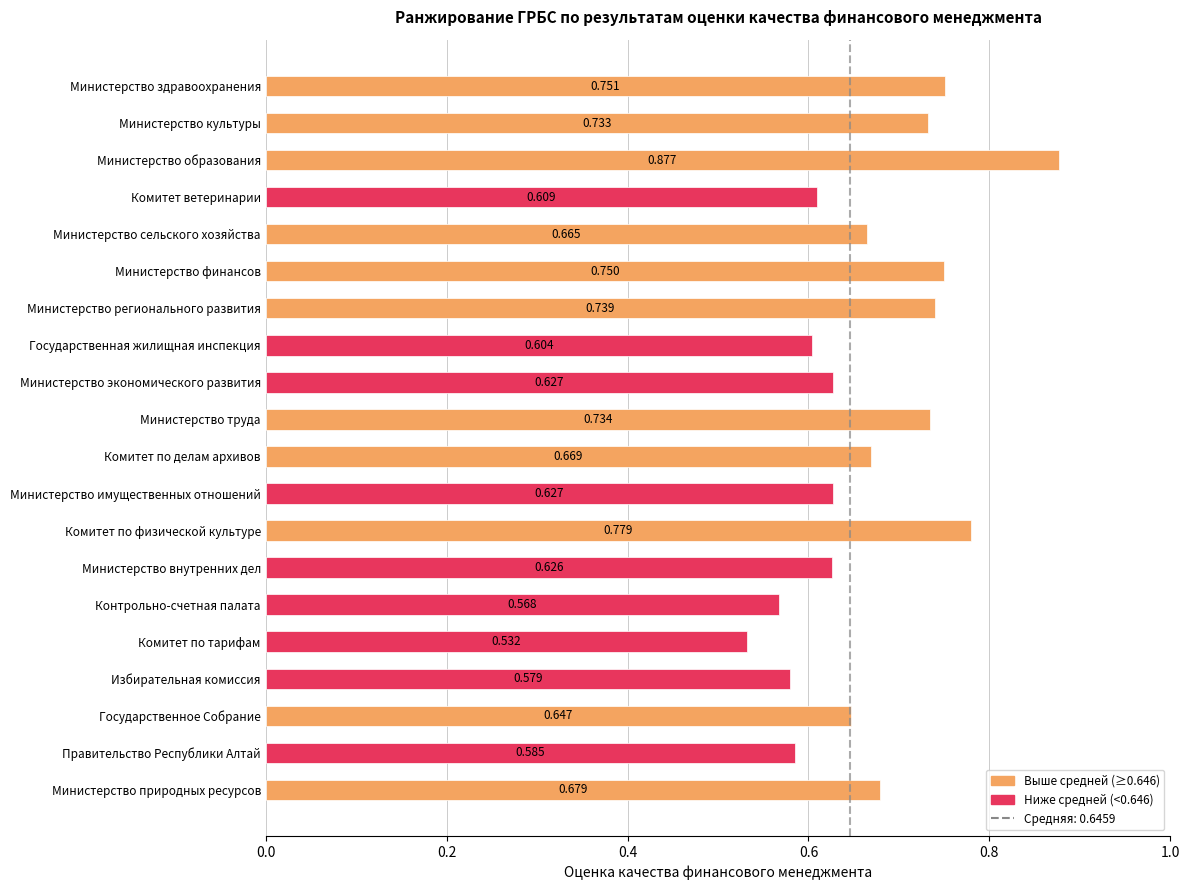

Which category has the highest value across all series?

Министерство образования